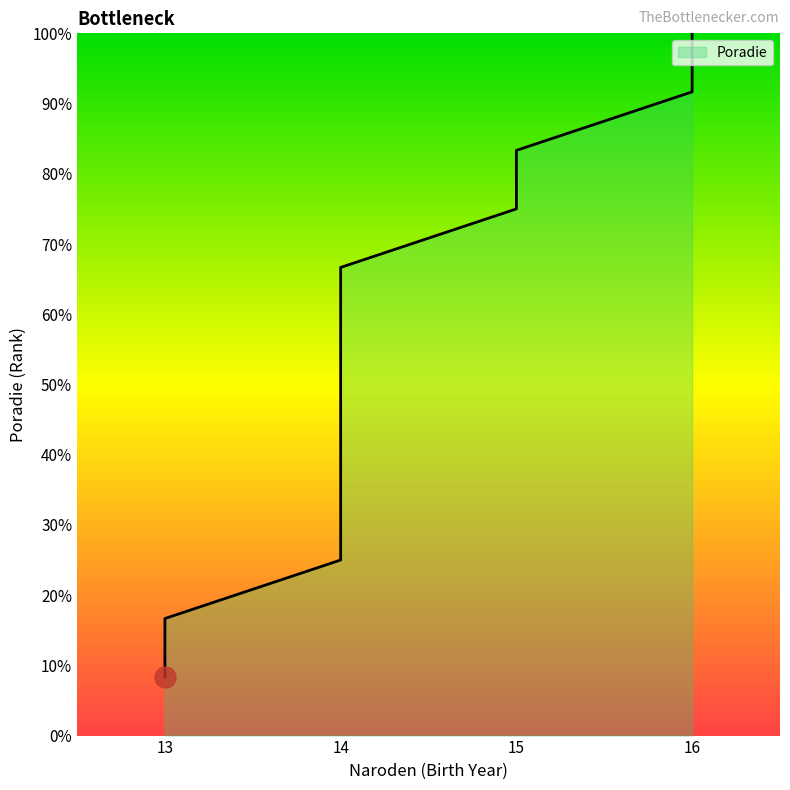

At which category does the chart reach its peak across all series?

16